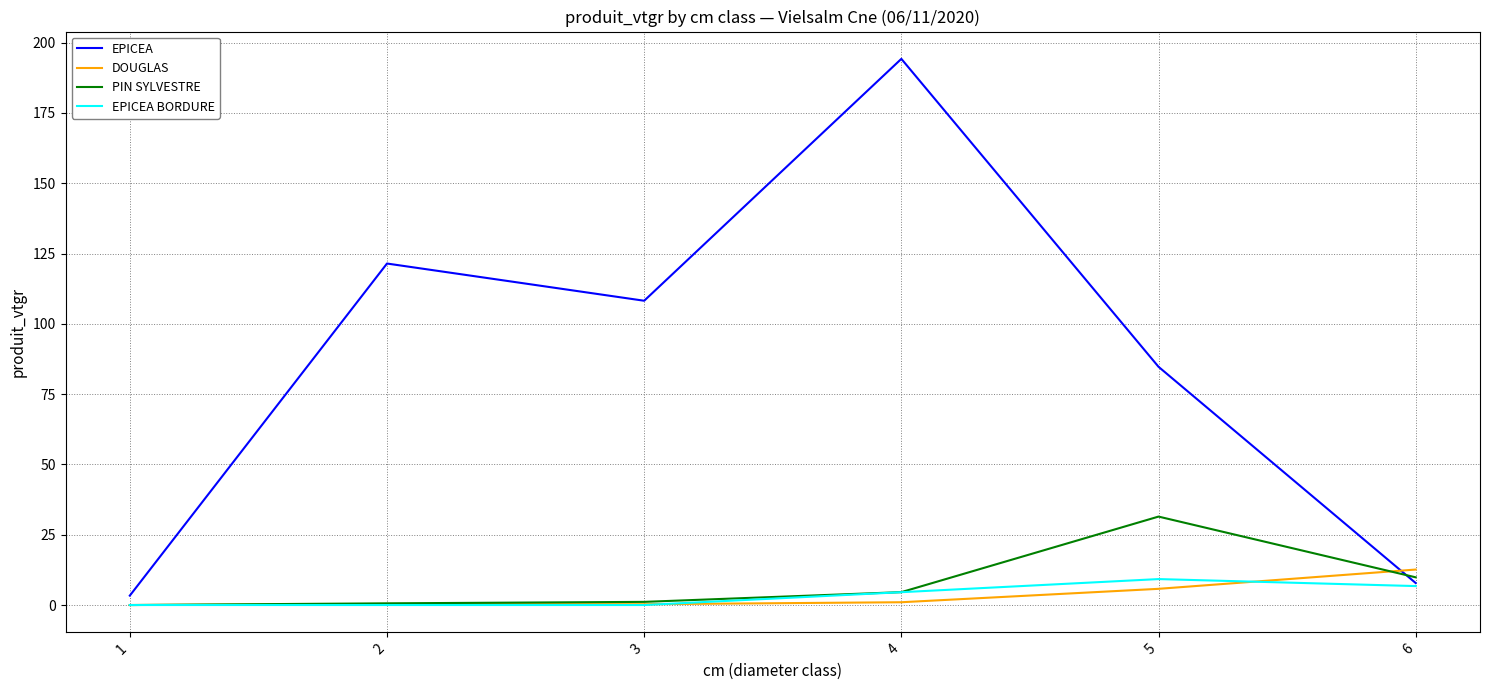

What is the sum of the EPICEA BORDURE values at 4 and 1?

4.6